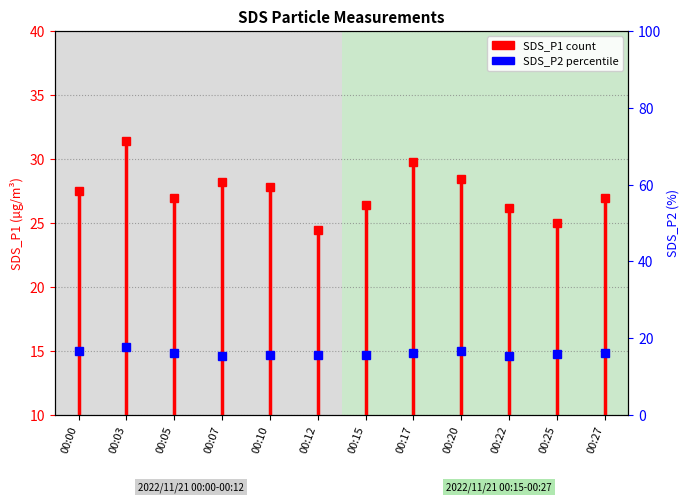

How many lines are shown in the chart?

1